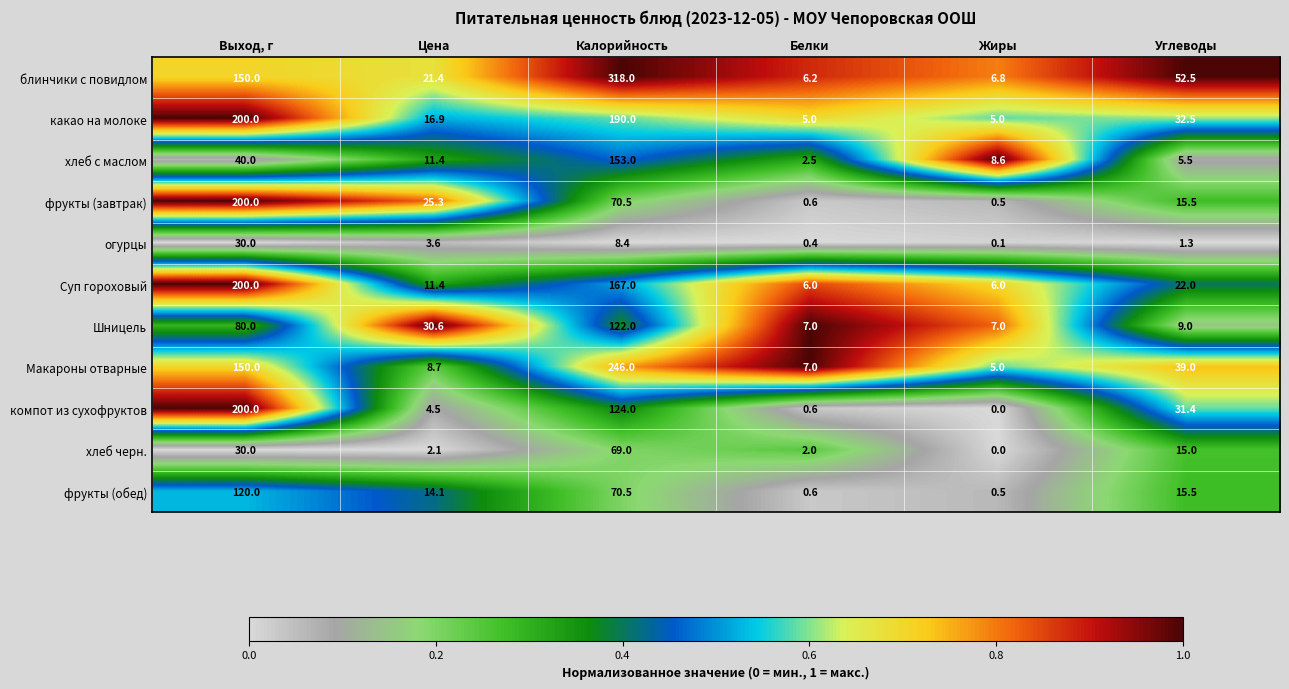

Which category has the highest value across all series?

Калорийность